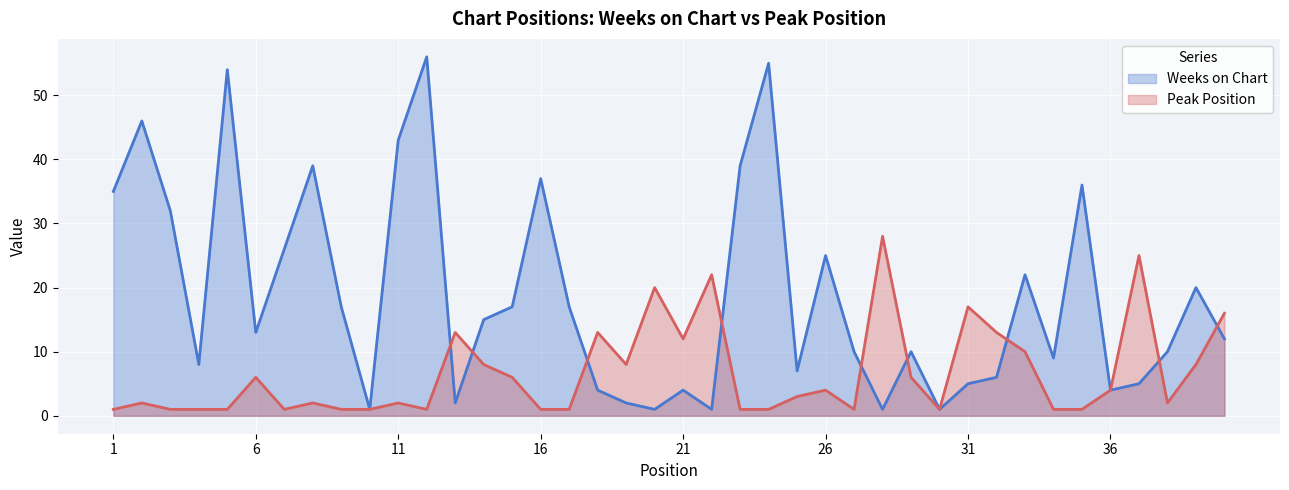

The value of Peak Position at 1 is 1. True or false?

True